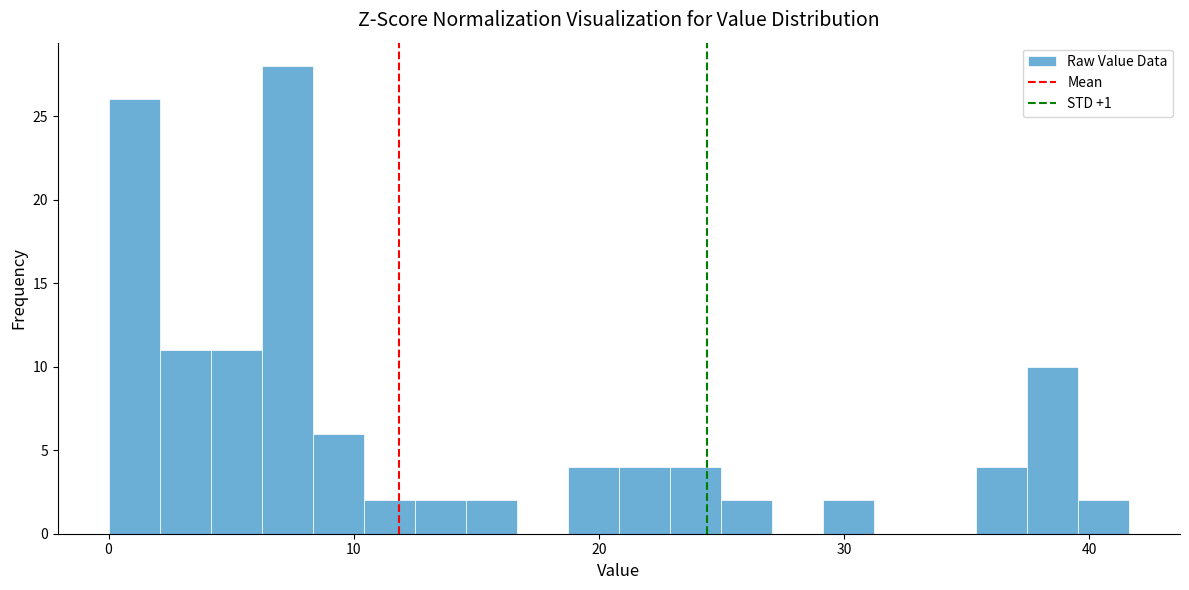

Around what value on the x-axis is the tallest bar? Give the approximate position of its centre, as read against the axis.

7